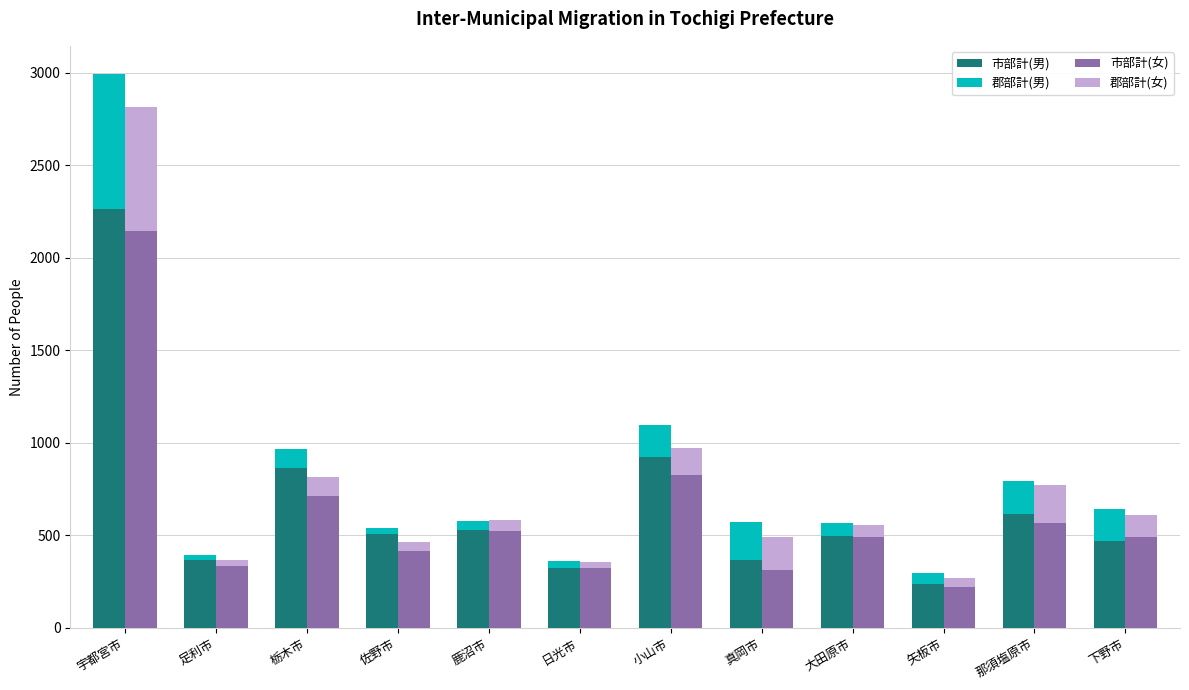

At how many categories does at least one series exceed 585?

4